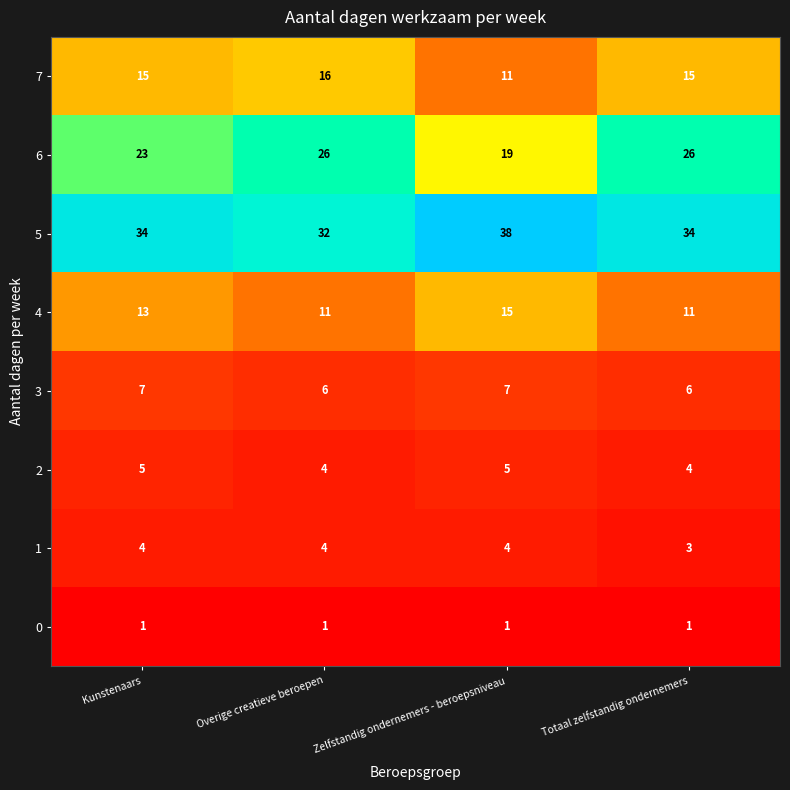

Which series has the largest total across all categories?

5